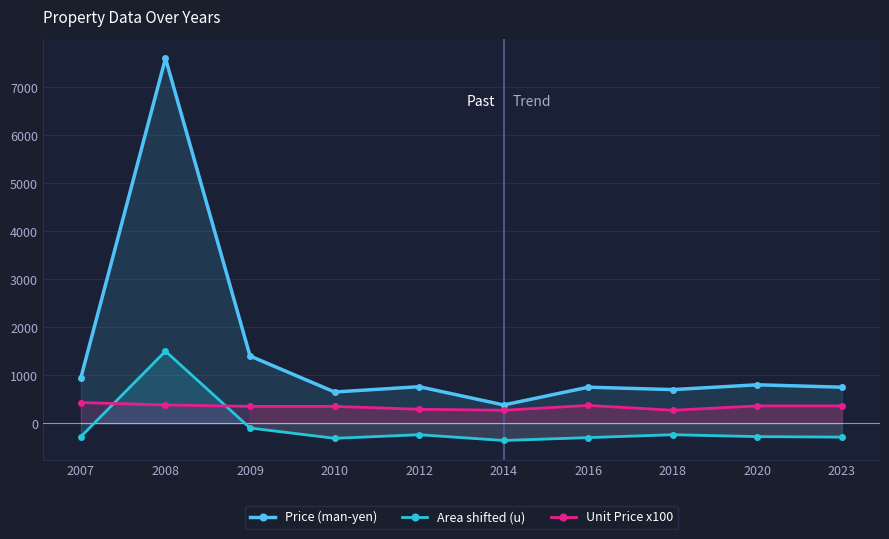

Which has a higher value, 2016 or 2014?

2016